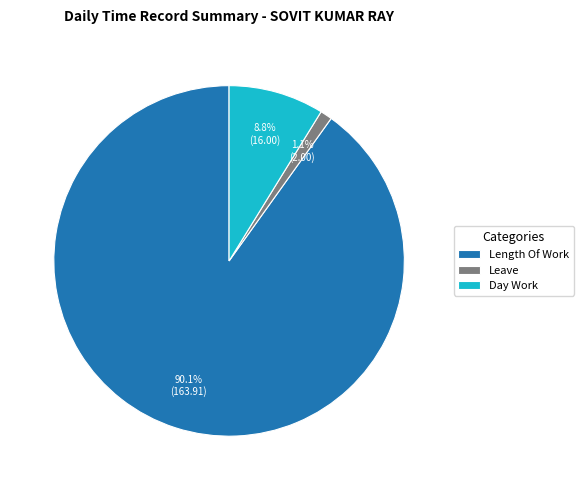

Which slice is the largest?

Length Of Work